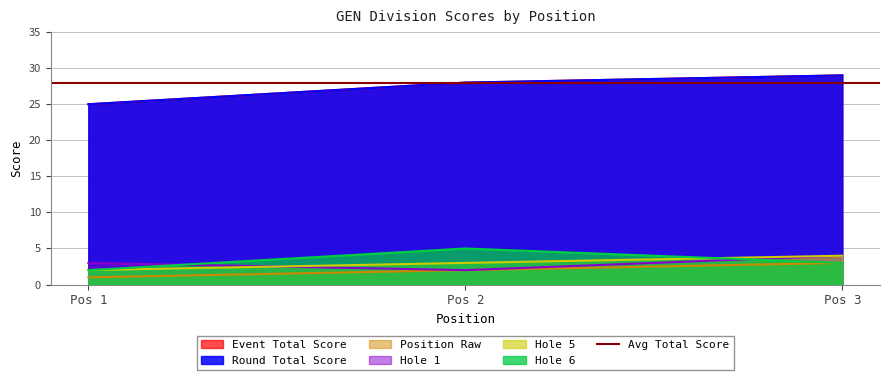

Which has a higher value, Pos 1 or Pos 2?

Pos 2